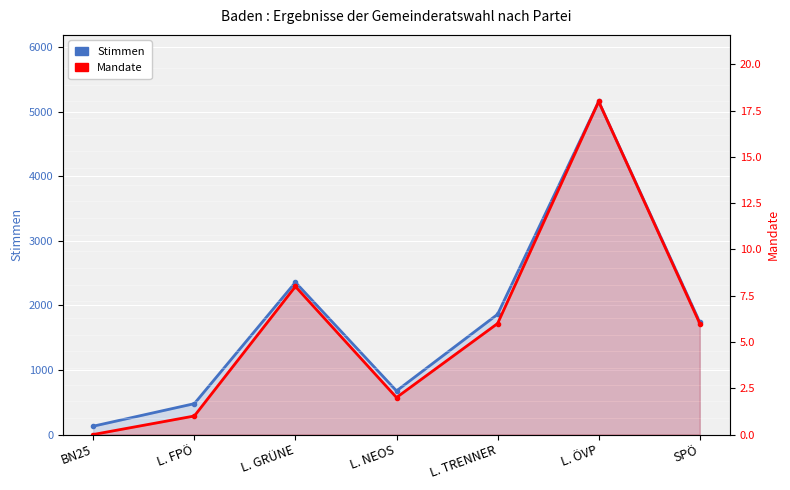

Which series changed the most between L. ÖVP and SPÖ?

Stimmen